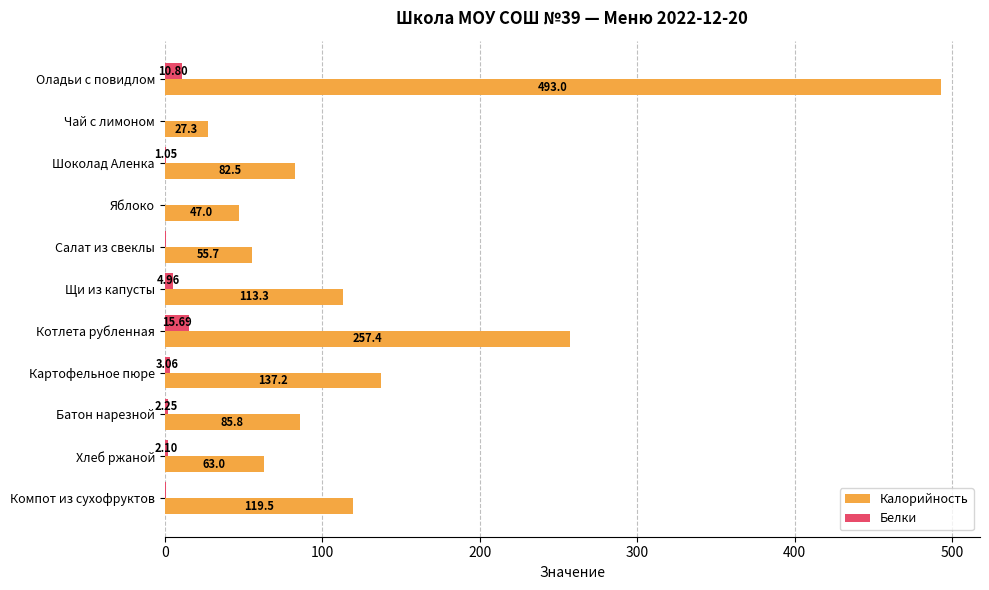

Where is Белки nearest to the value 7?

Щи из капусты